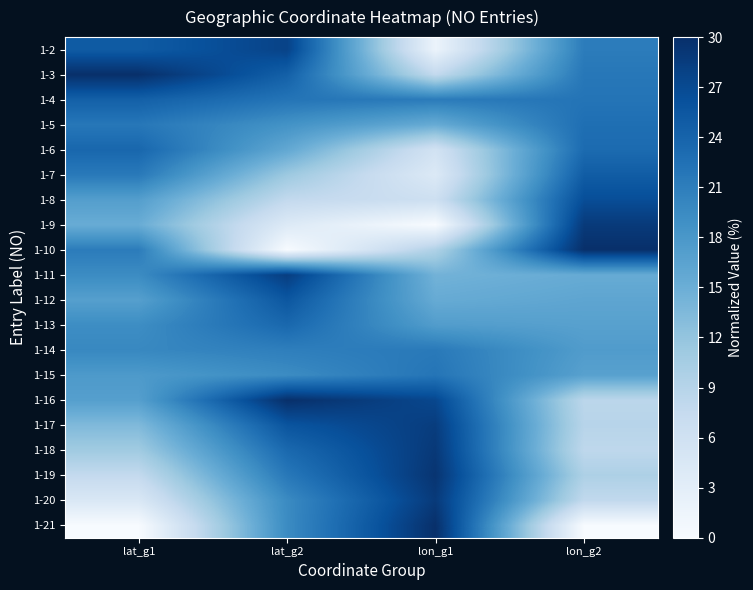

What is the total value across all series at lon_g2?

346.7